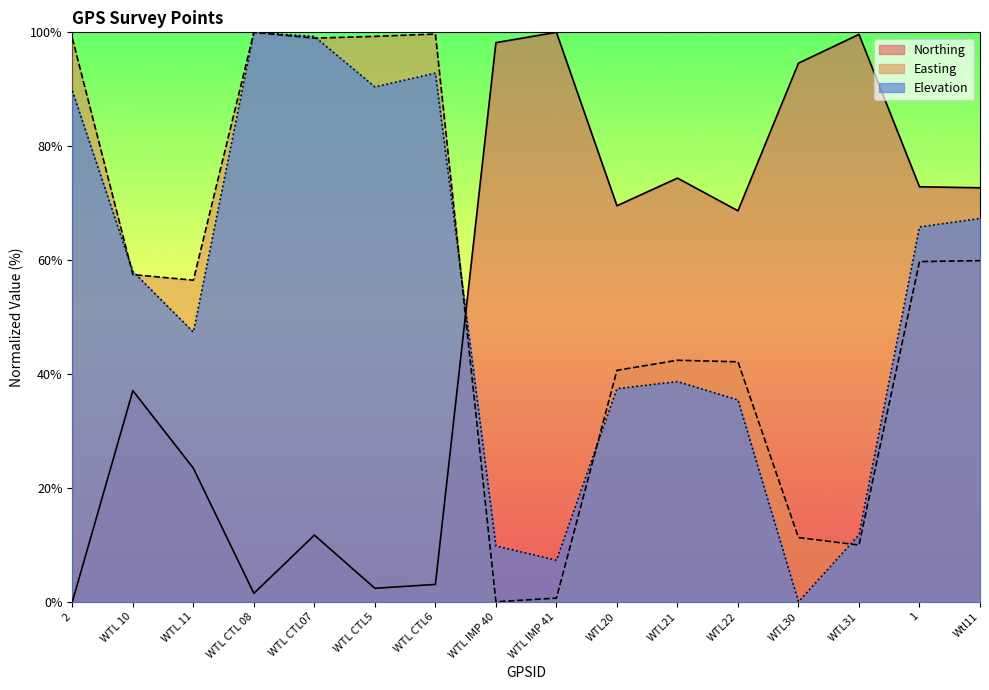

Which series has the largest range (max minus min)?

Northing